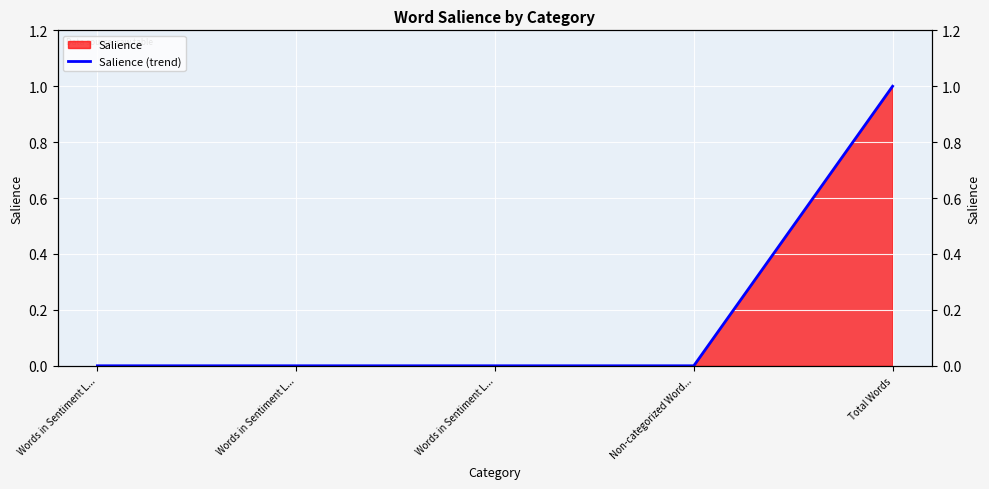

List the labels in order of value, smallest first.

Words in Sentiment L..., Words in Sentiment L..., Words in Sentiment L..., Non-categorized Word..., Total Words